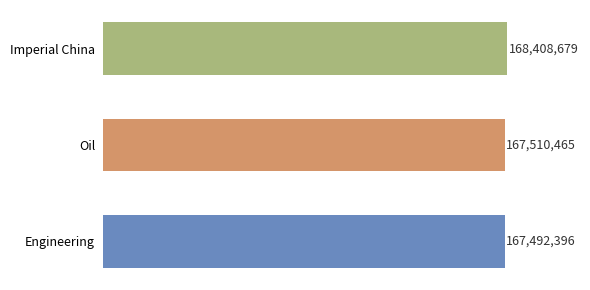

What is the difference between the maximum and minimum values?

916283